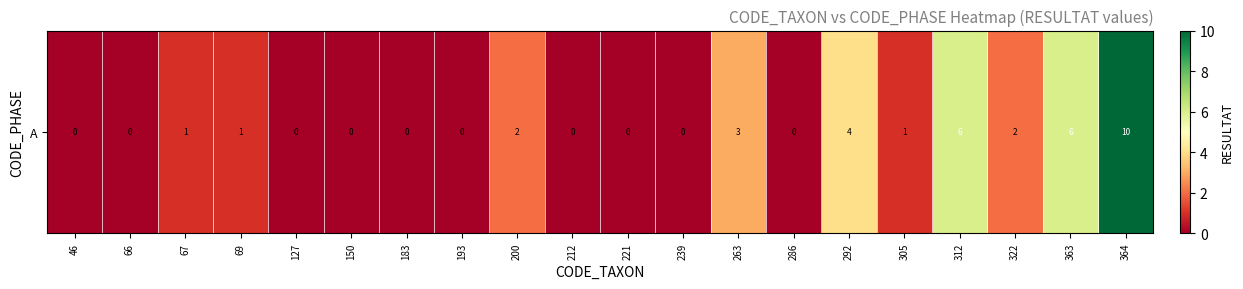

The value at 69 is 0. True or false?

False